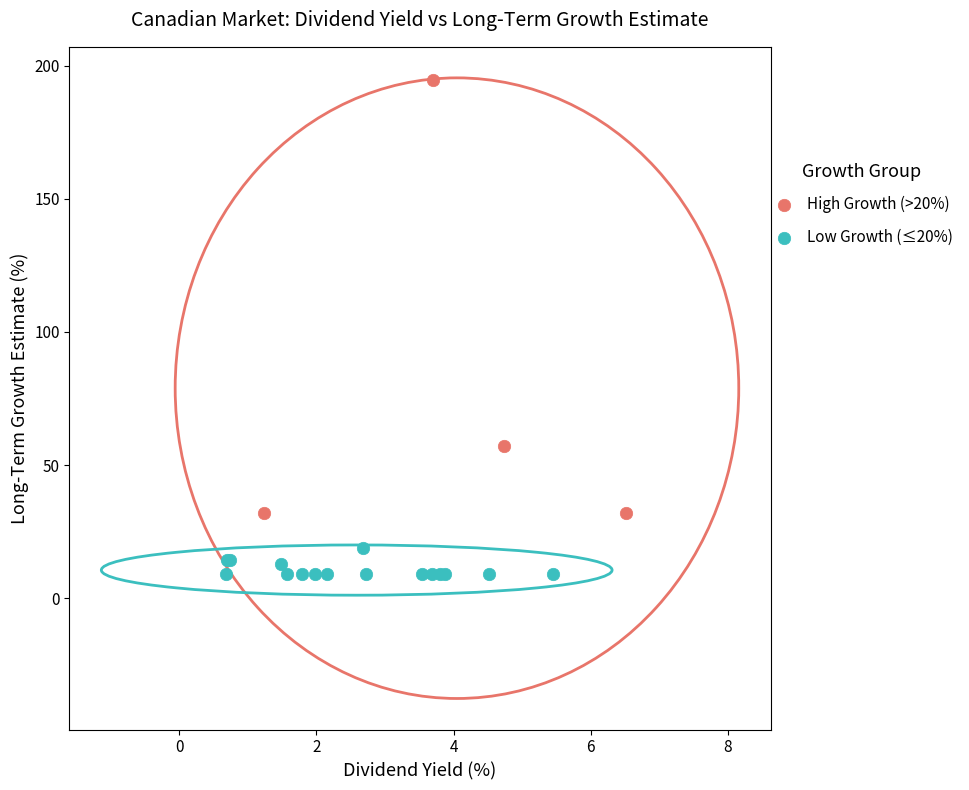

What are all the series names shown in the legend?

High Growth (>20%), Low Growth (≤20%)